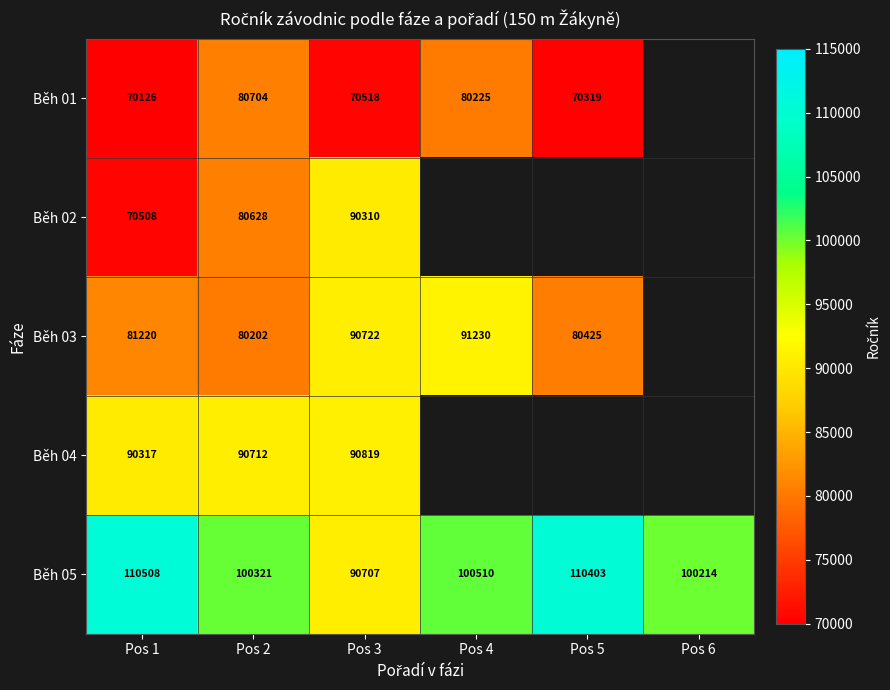

True or false: Běh 05 has a value of 56207 at Pos 6.

False